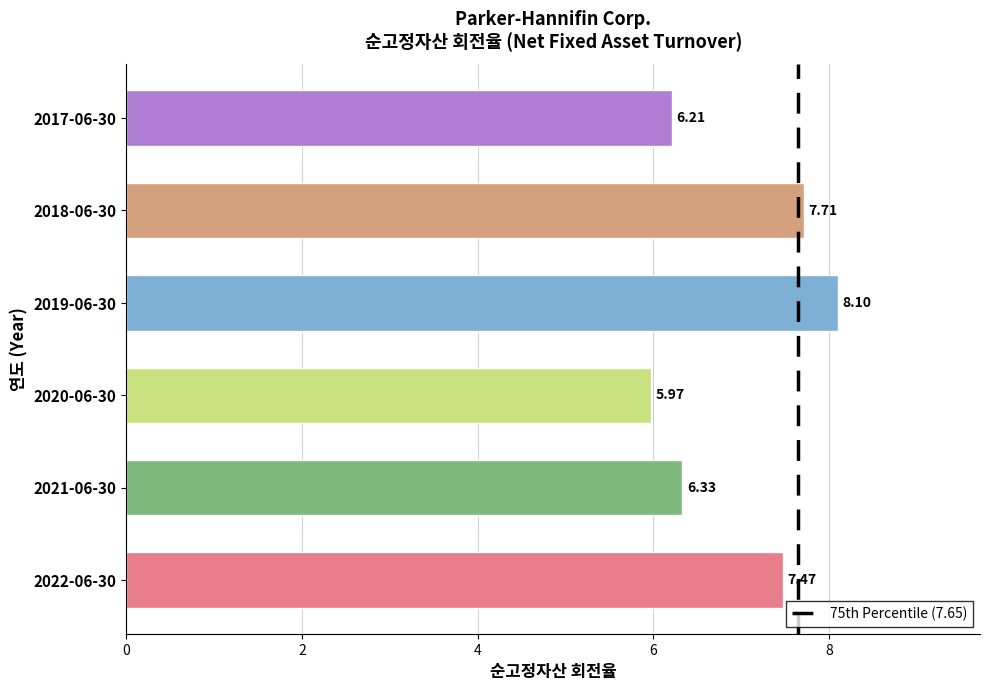

What is the sum of all values?

41.8